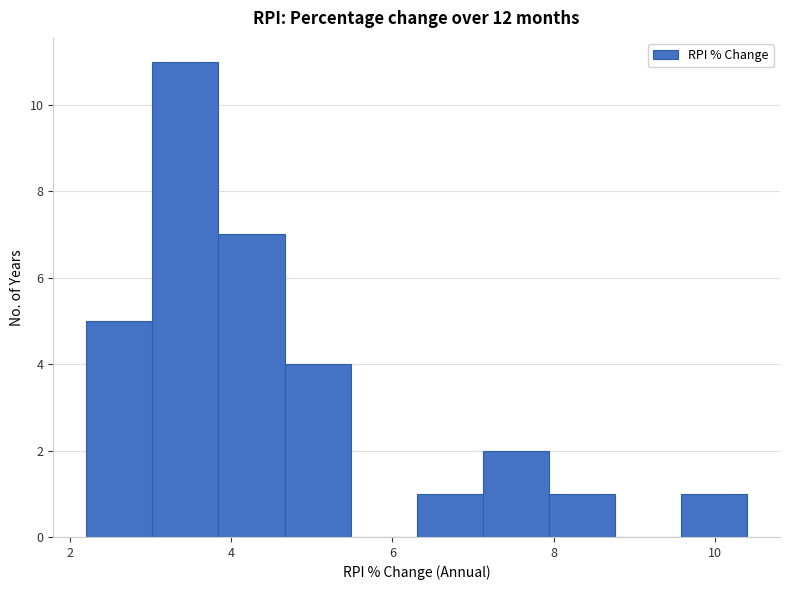

Reading left to right, list every bar in this chart as the range it spans on the x-axis followed by its height. Neither the bar edges nor the heights are printed on the chart, so give them approximately, as read against the axes.

2.20 to 3.02: 5
3.02 to 3.84: 11
3.84 to 4.66: 7
4.66 to 5.48: 4
5.48 to 6.30: 0
6.30 to 7.12: 1
7.12 to 7.94: 2
7.94 to 8.76: 1
8.76 to 9.58: 0
9.58 to 10.40: 1